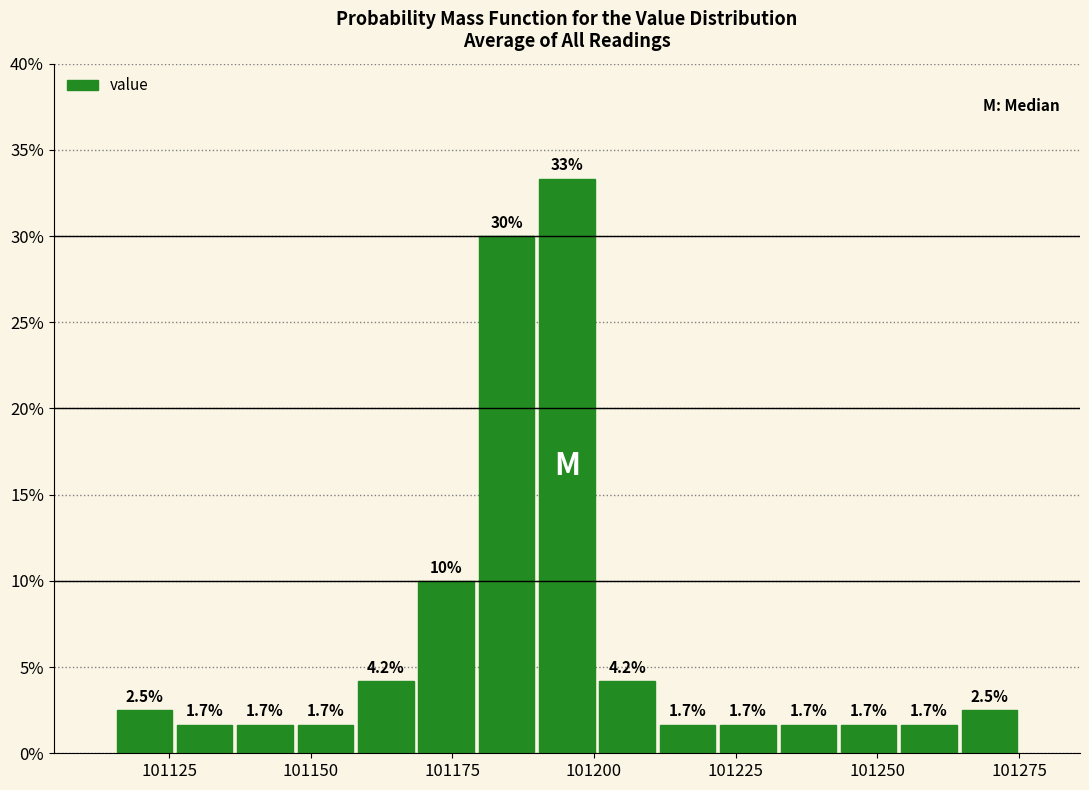

Around what value on the x-axis is the tallest bar? Give the approximate position of its centre, as read against the axis.

101195